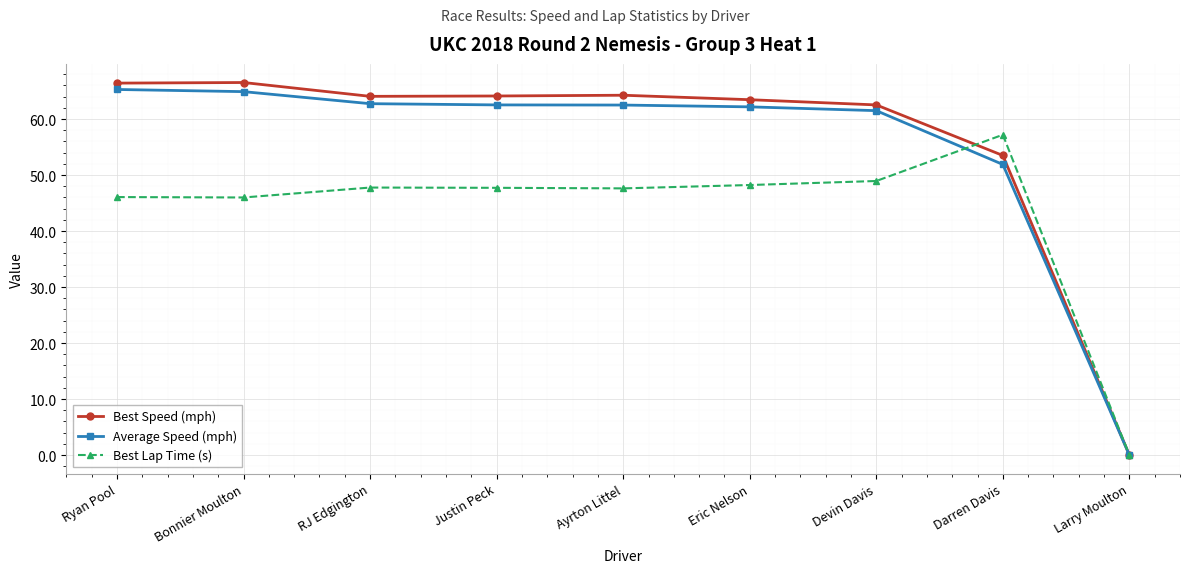

What are all the series names shown in the legend?

Best Speed (mph), Average Speed (mph), Best Lap Time (s)